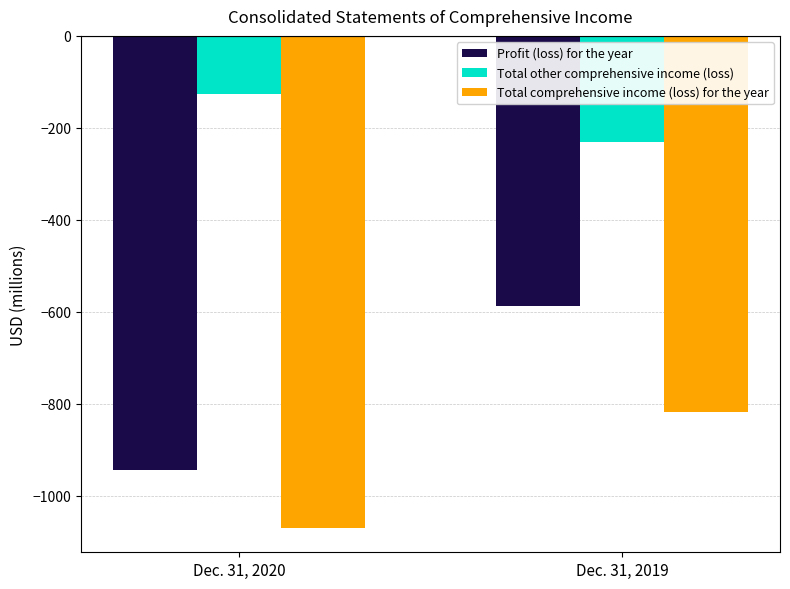

Reading right to left, transcribe all the data shown in this chart.

Profit (loss) for the year: Dec. 31, 2019=-588	Dec. 31, 2020=-944
Total other comprehensive income (loss): Dec. 31, 2019=-231	Dec. 31, 2020=-126
Total comprehensive income (loss) for the year: Dec. 31, 2019=-819	Dec. 31, 2020=-1070